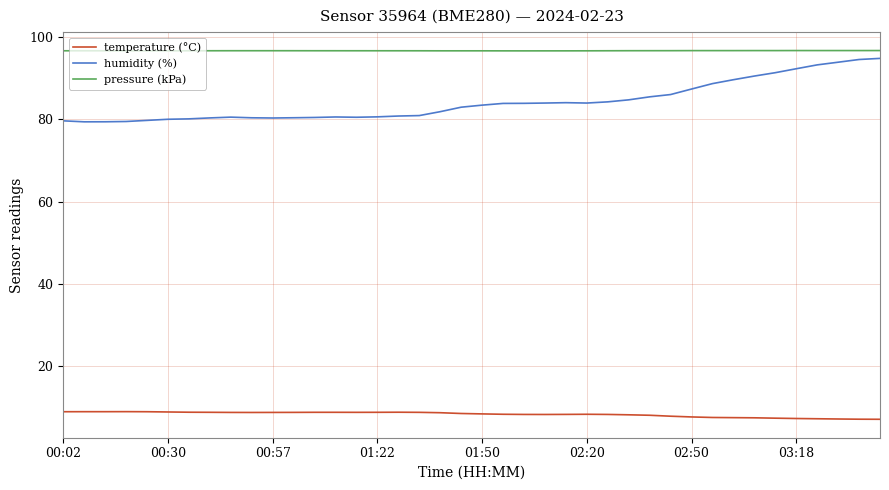

True or false: humidity (%) and temperature (°C) cross at least once.

False